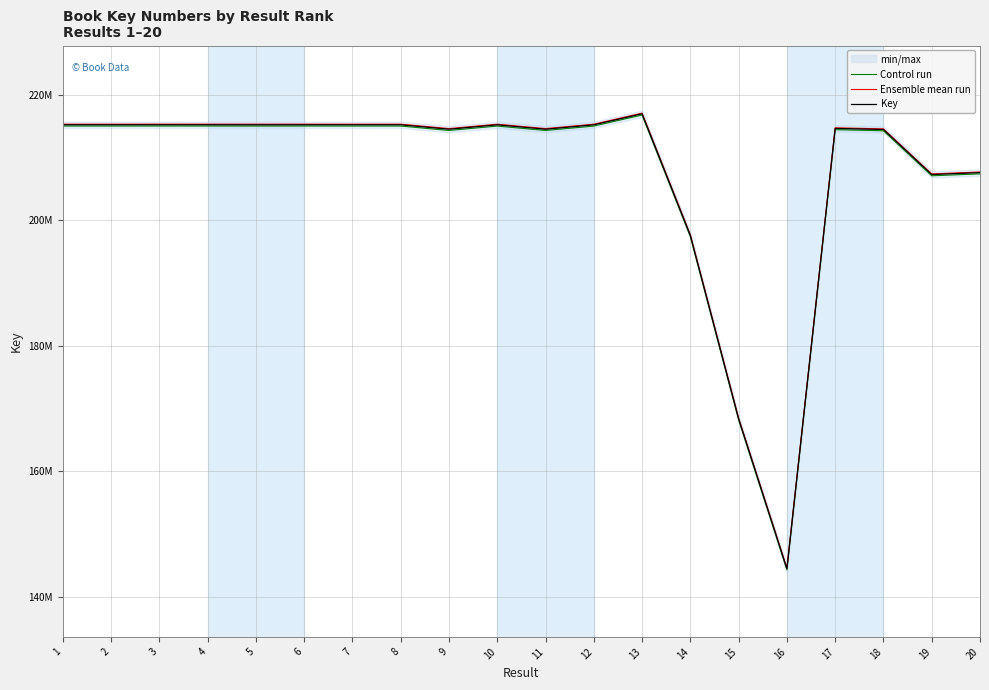

What is the difference between the maximum and minimum values in the Key series?

72409010